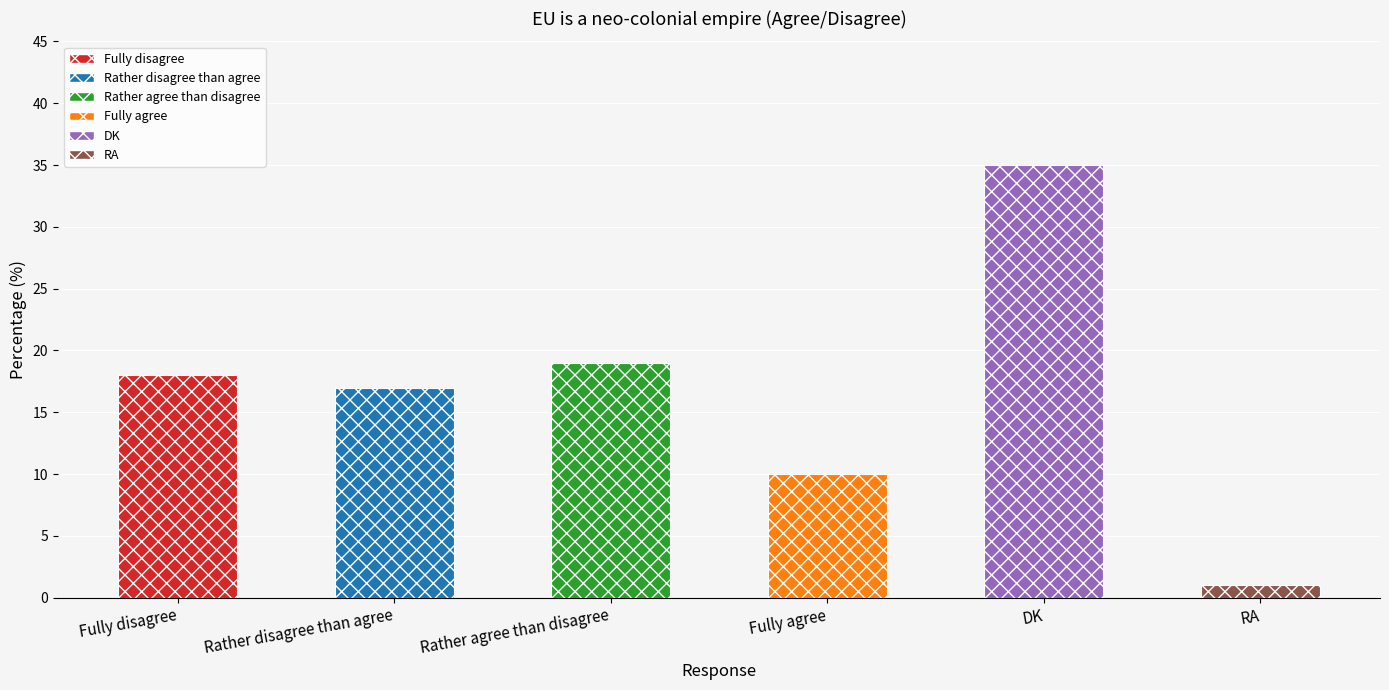

Is it true that the value at DK is 49?

False